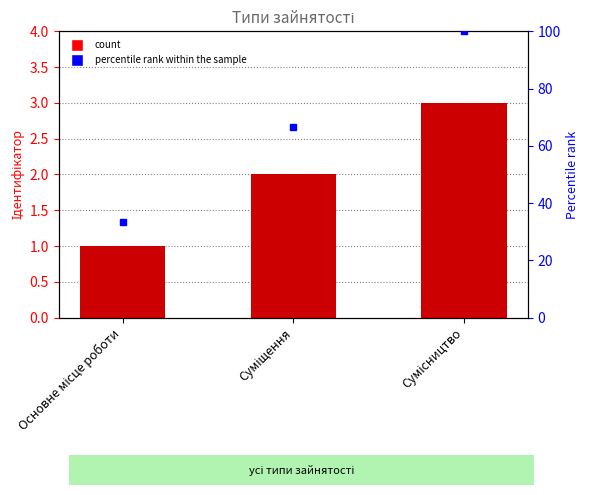

Reading right to left, list all the values displayed in this chart.

3	2	1